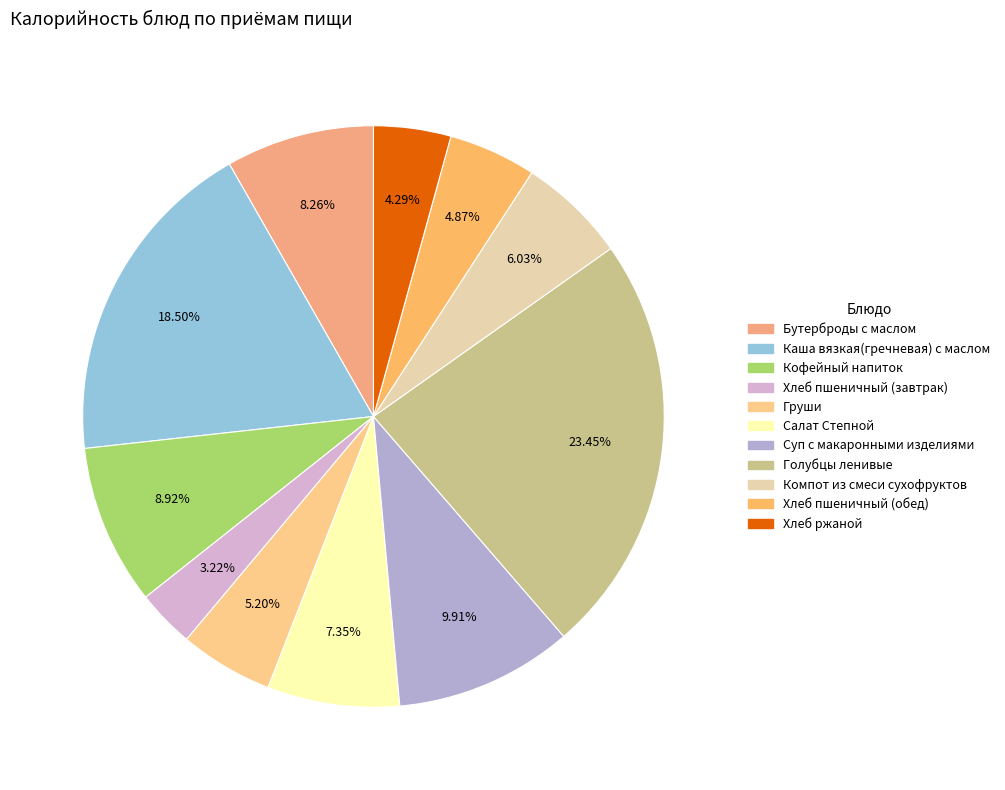

To the nearest percent, what is the average slice percentage?

9%